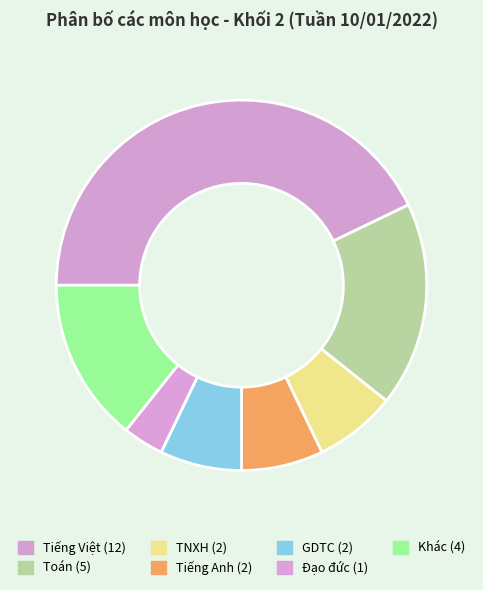

How many slices are in this pie chart?

7